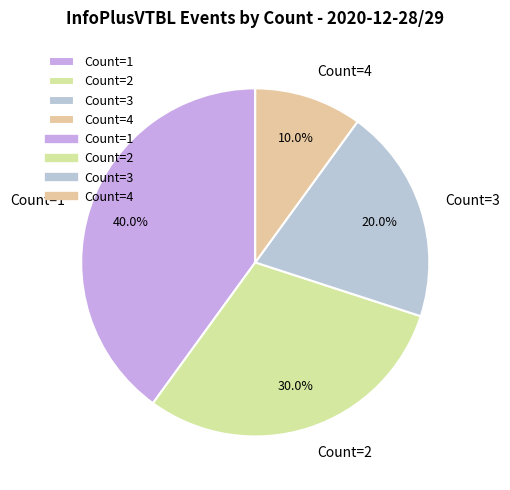

Count the number of slices in the pie.

4